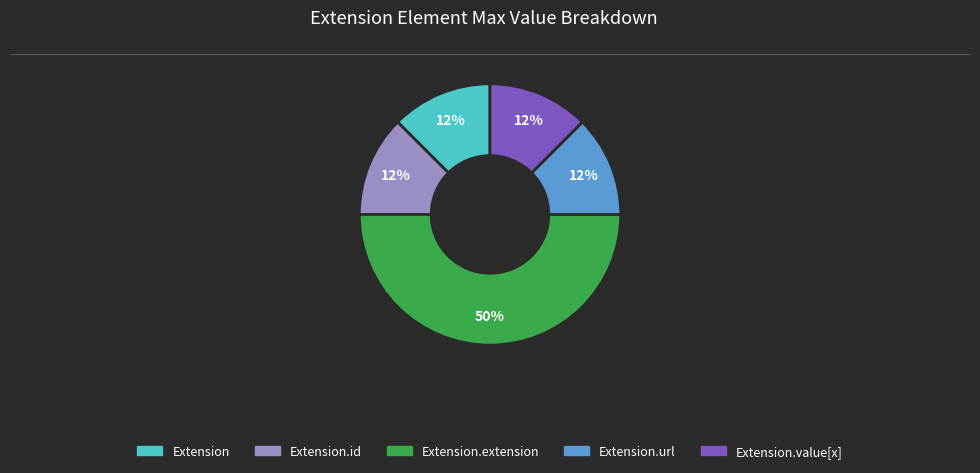

How many segments does this pie chart have?

5